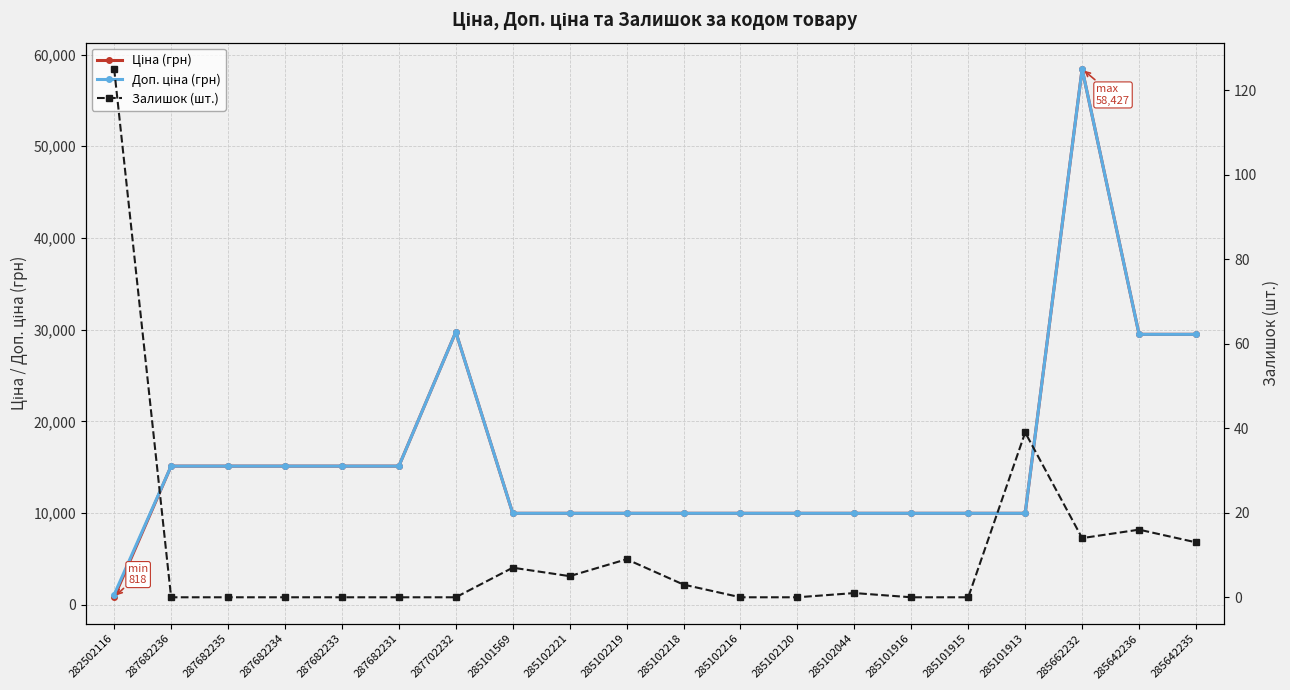

The Залишок (шт.) series shows 0.0 at 287682234. True or false?

True